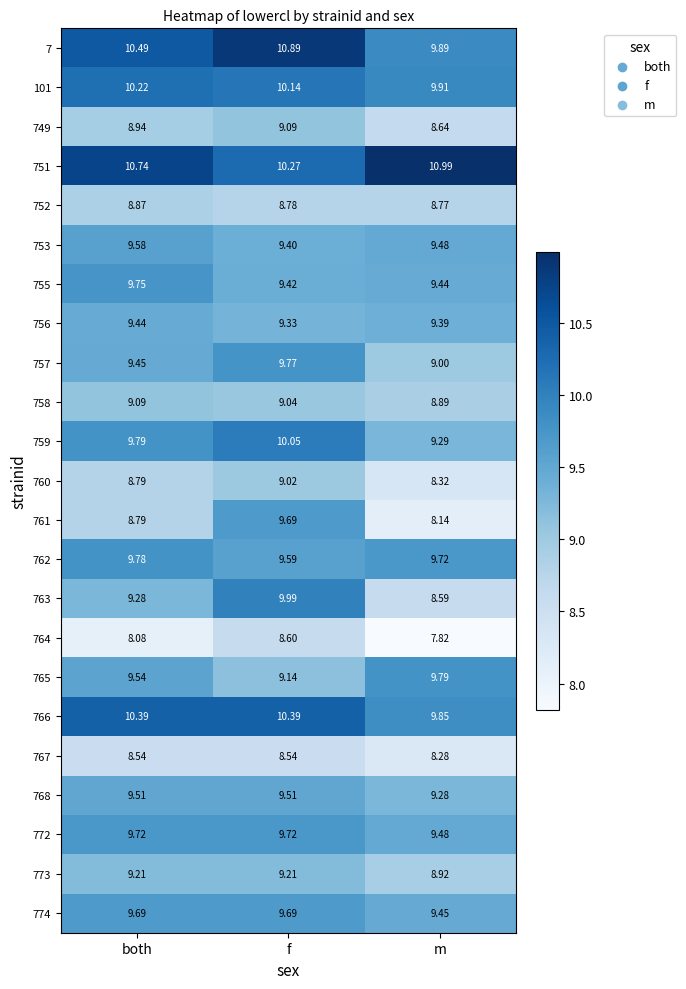

Rank the categories by 756 value from lowest to highest.

f, m, both